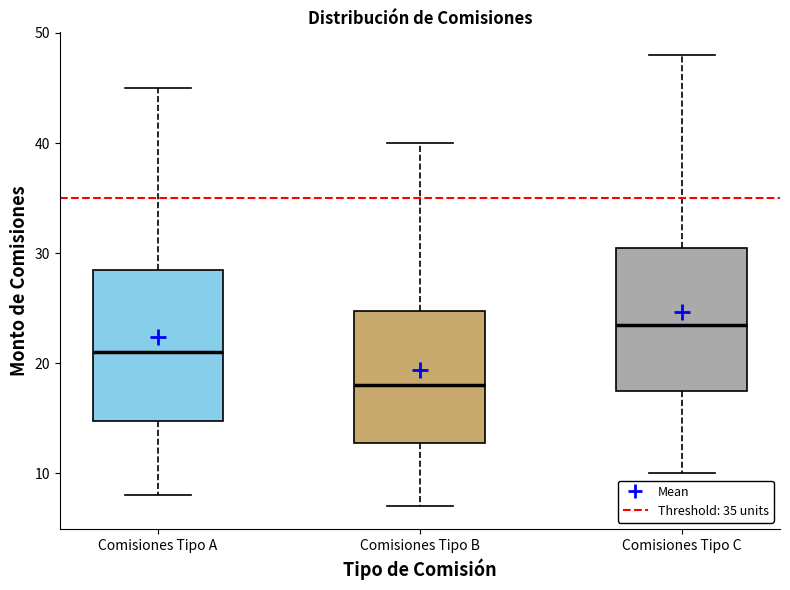

Reading left to right, read every box against the y-axis: the position of its median line, the range the box covers, and the ends of its whiskers. The values are not printed on the chart, so give them approximately, as read against the axis.

Comisiones Tipo A: median 21, box 15 to 29, whiskers 8 to 45
Comisiones Tipo B: median 18, box 13 to 25, whiskers 7 to 40
Comisiones Tipo C: median 24, box 18 to 31, whiskers 10 to 48